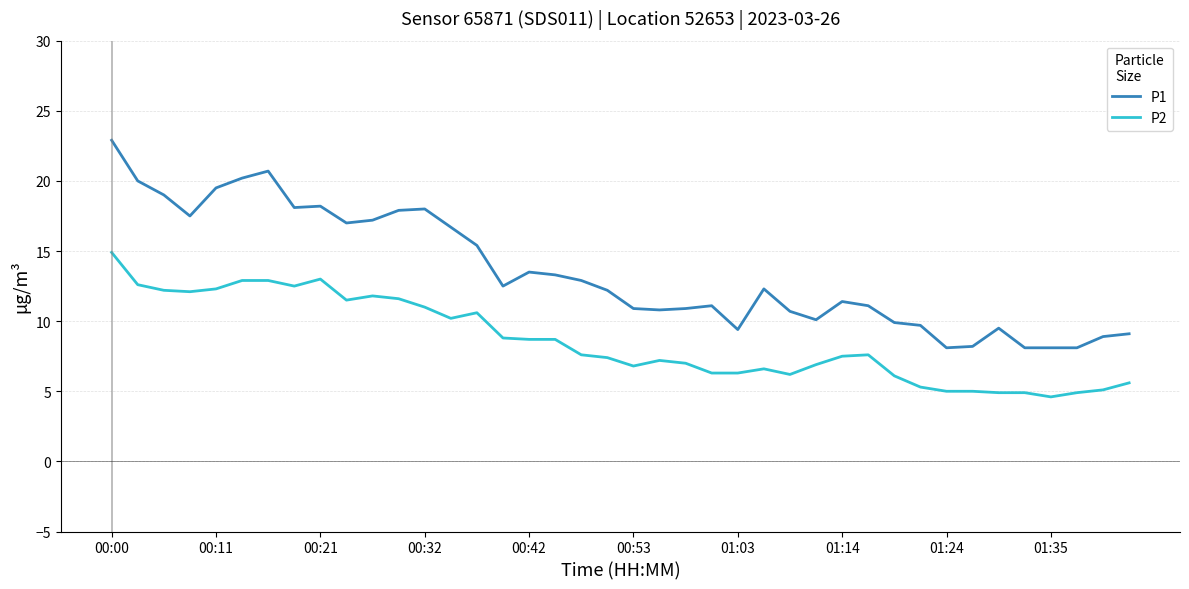

What is the maximum value for P1?

22.9